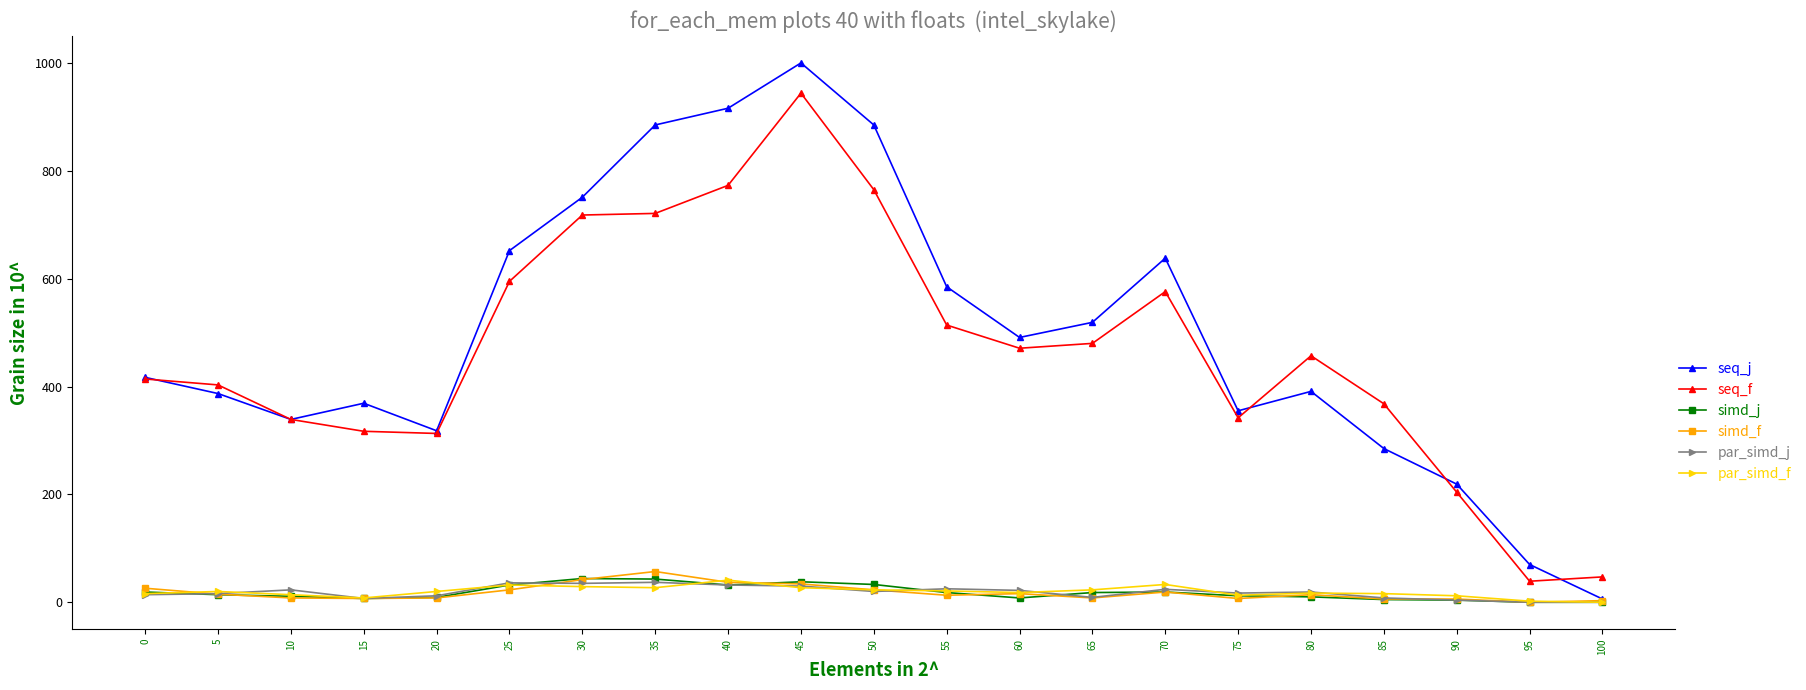

Which category has the highest value across all series?

45